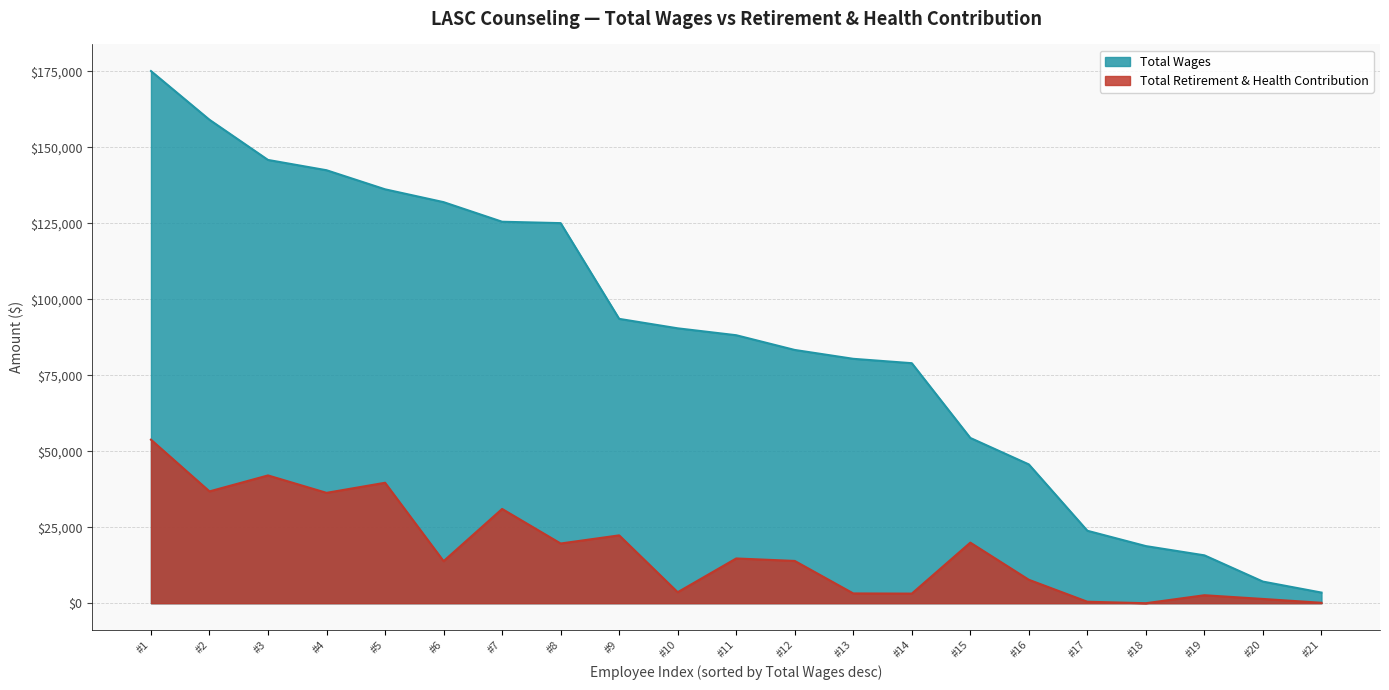

Is the value of Total Retirement & Health Contribution at #13 greater than the value of Total Wages at #5?

No